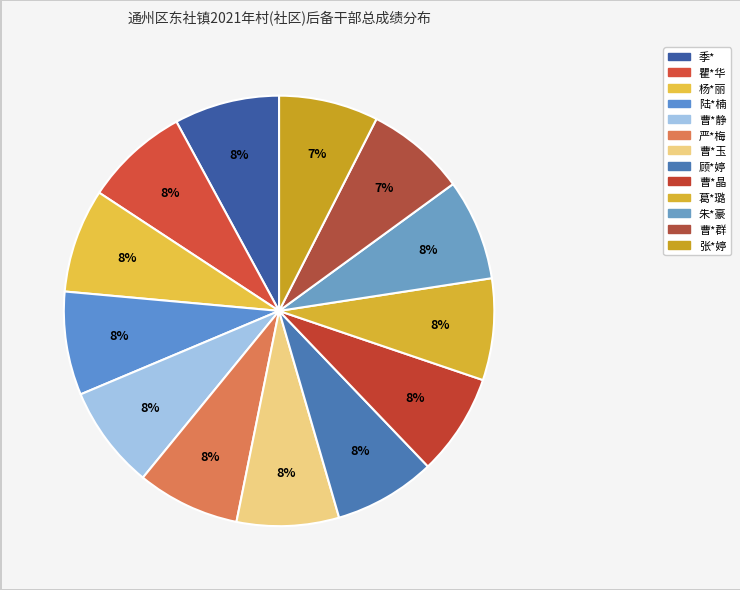

Count the number of slices in the pie.

13